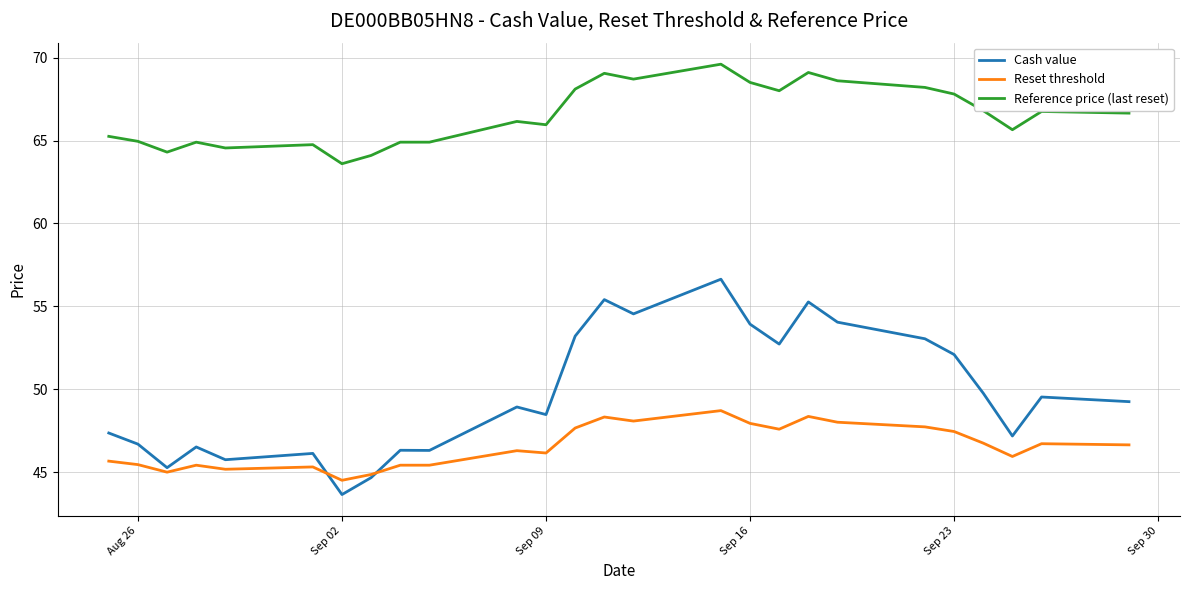

Rank the series by their maximum value, from highest to lowest.

Reference price (last reset), Cash value, Reset threshold